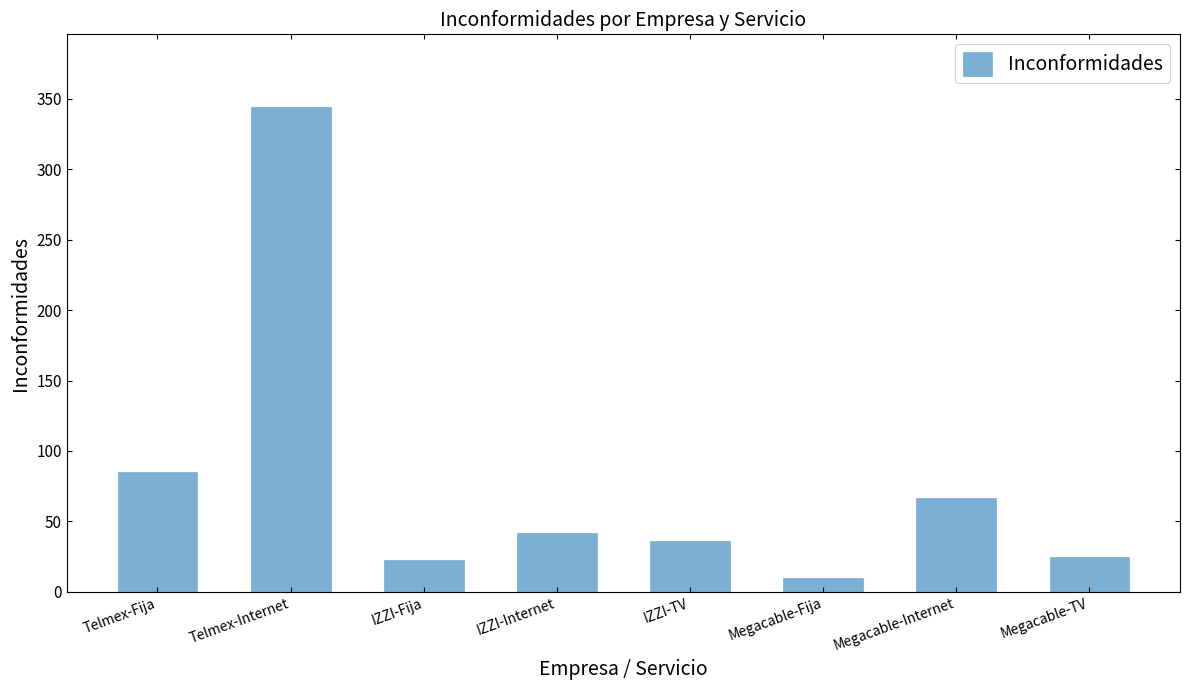

What is the smallest value displayed?

10